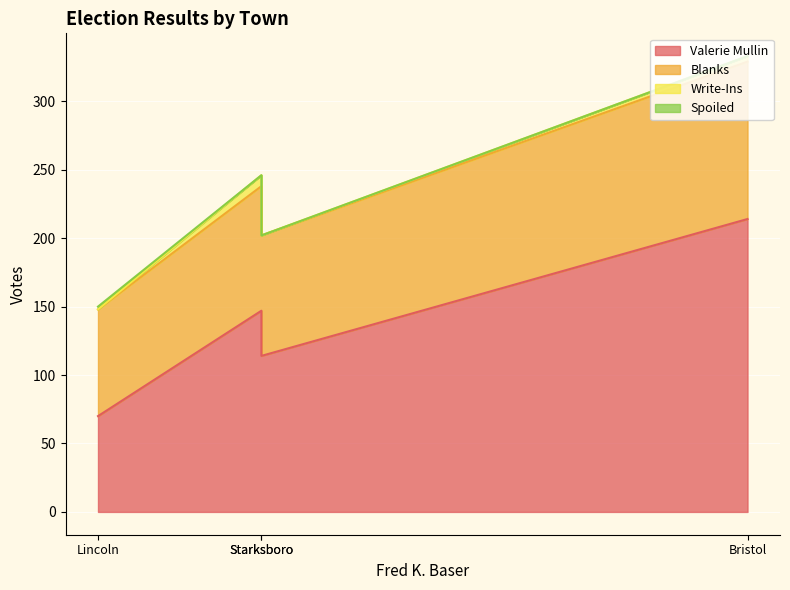

Where does the Valerie Mullin series first go above 147?

Bristol